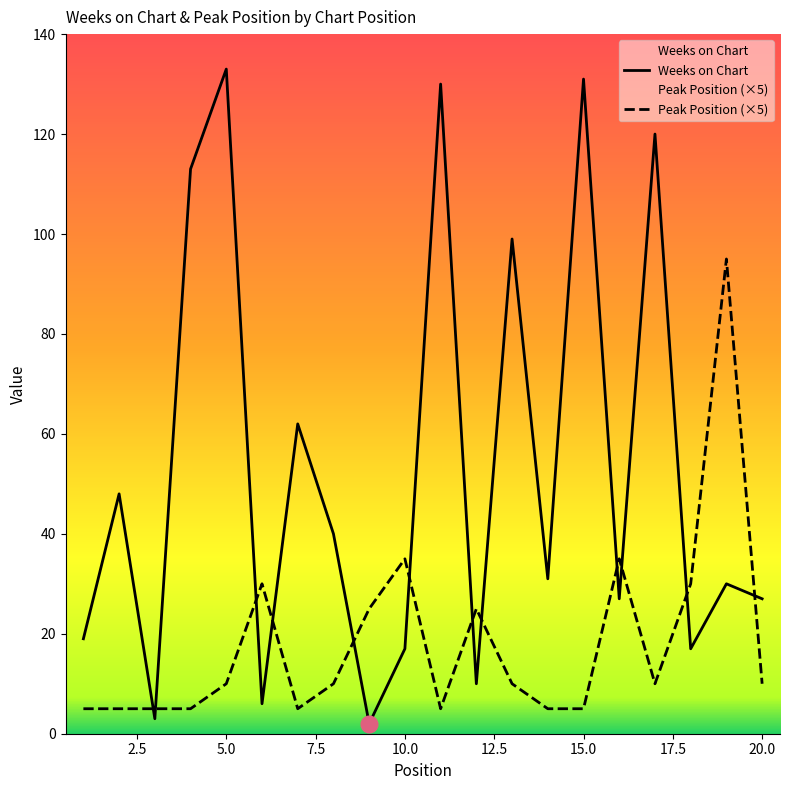

Is it true that Peak Position equals 5 at 7?

True